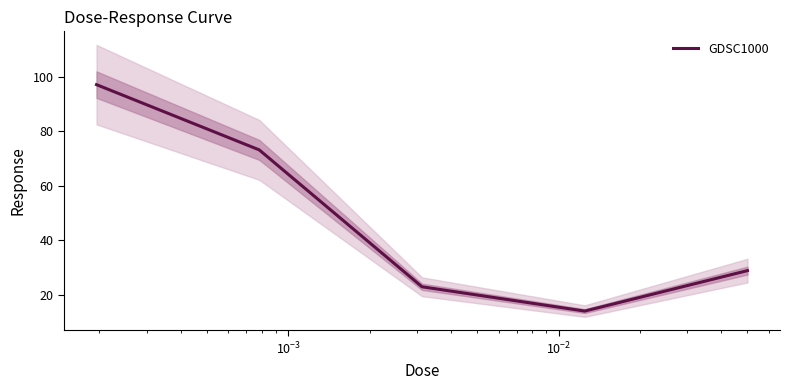

What is the maximum value for GDSC1000?

97.2